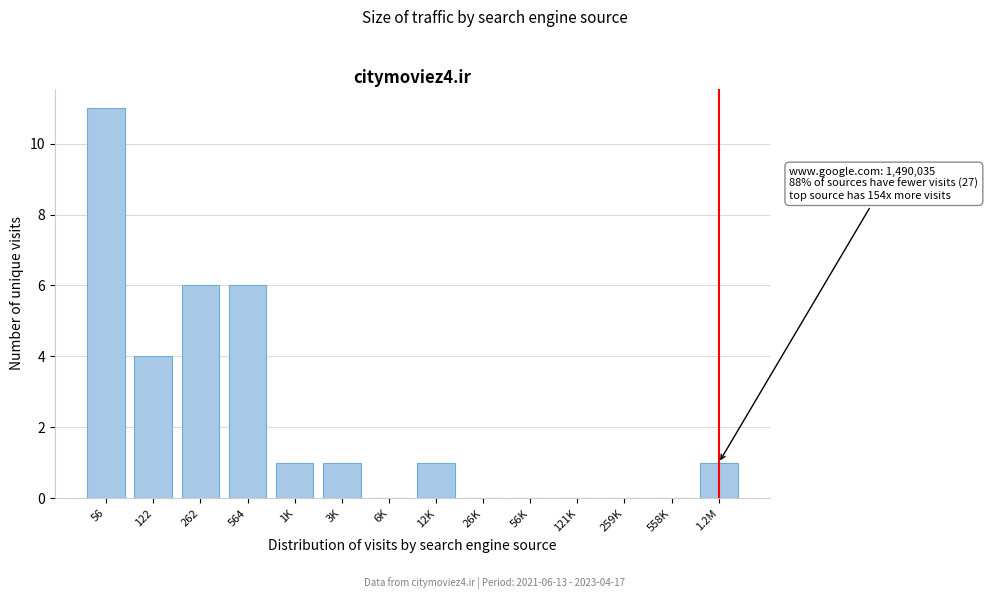

Reading right to left, what are all the values shown in this chart?

1.2M=1	558K=0	259K=0	121K=0	56K=0	26K=0	12K=1	6K=0	3K=1	1K=1	564=6	262=6	122=4	56=11